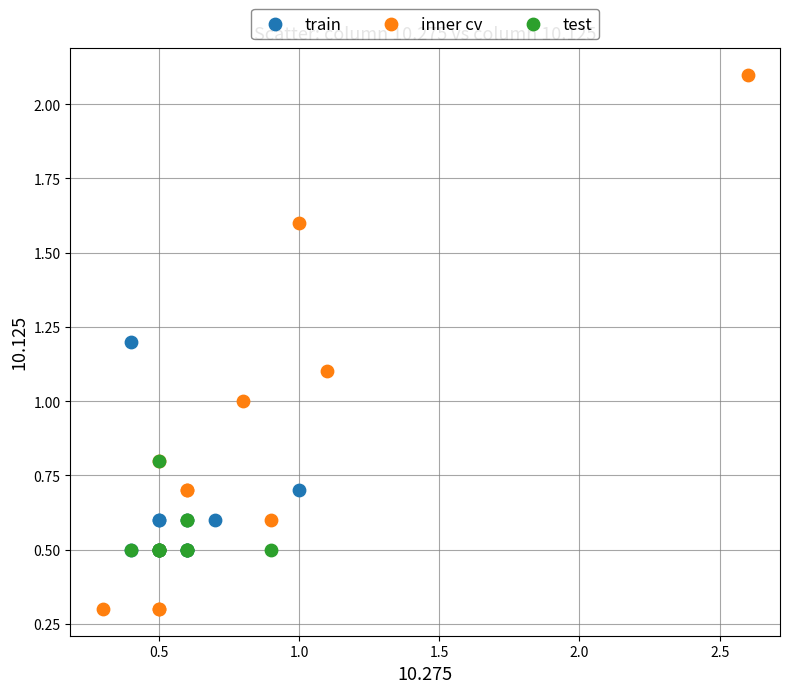

Which series has the largest Y range (max minus min)?

inner cv